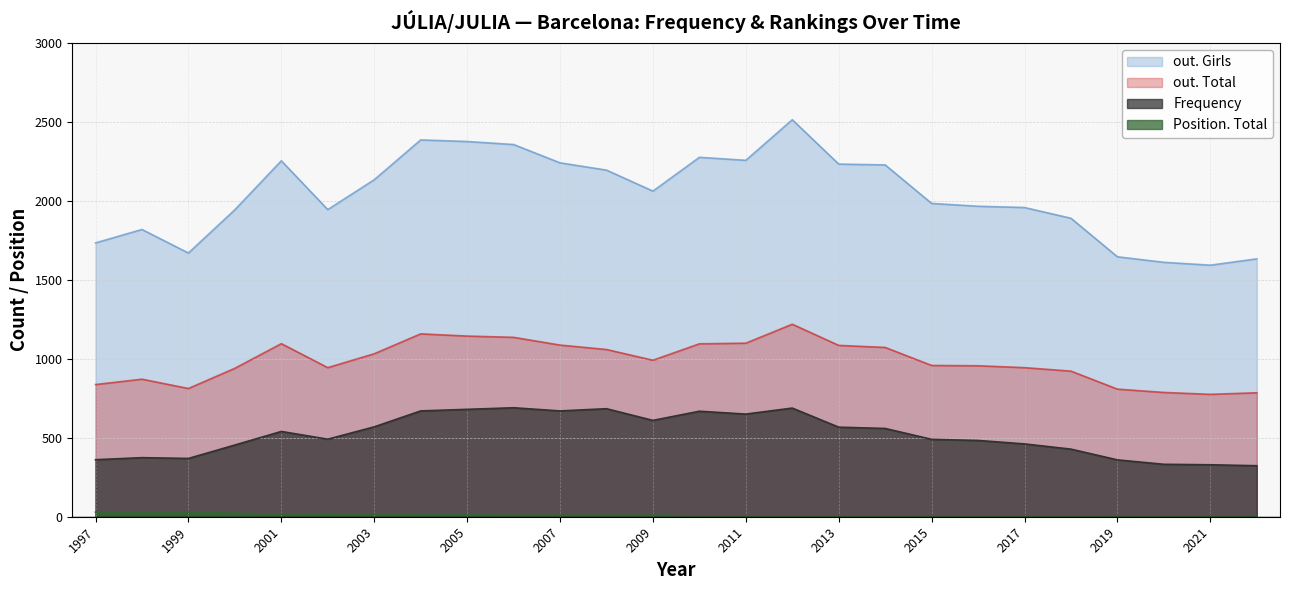

What is the difference between the Frequency values at 2002 and 2020?

159